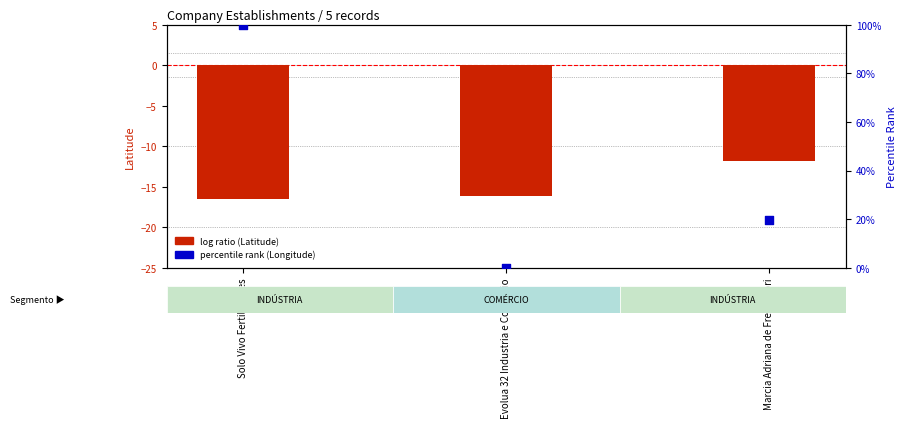

Which series has the widest spread of Y values?

percentile rank (Longitude)